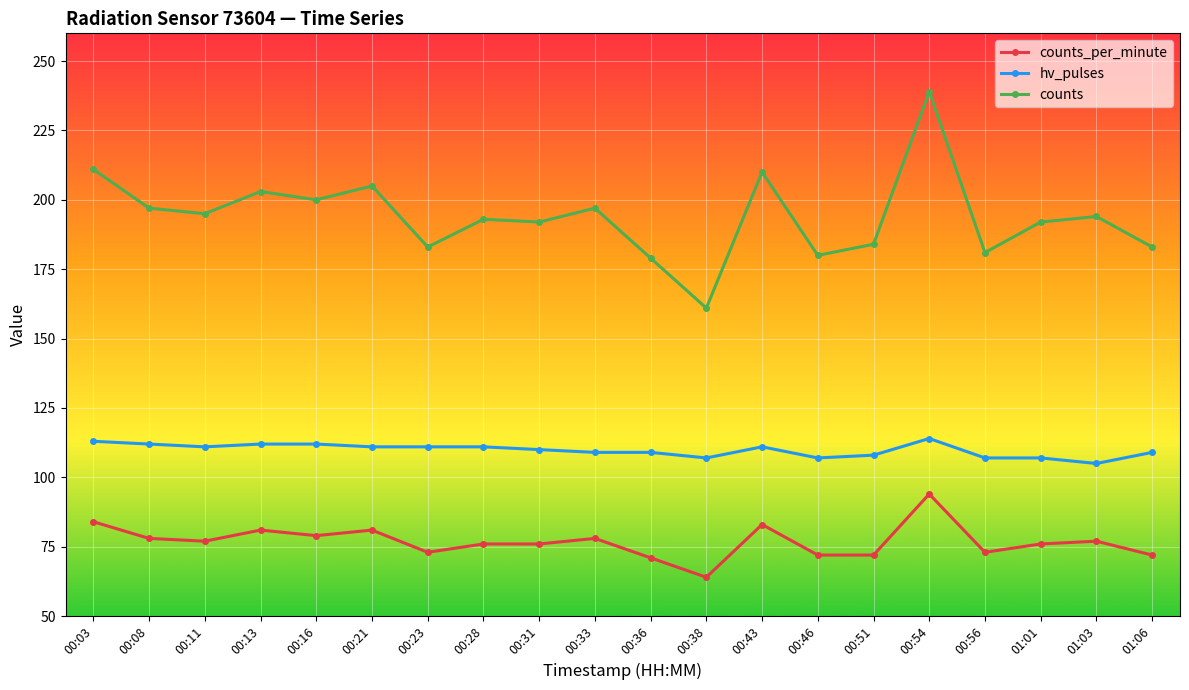

Does the chart have visible grid lines?

Yes